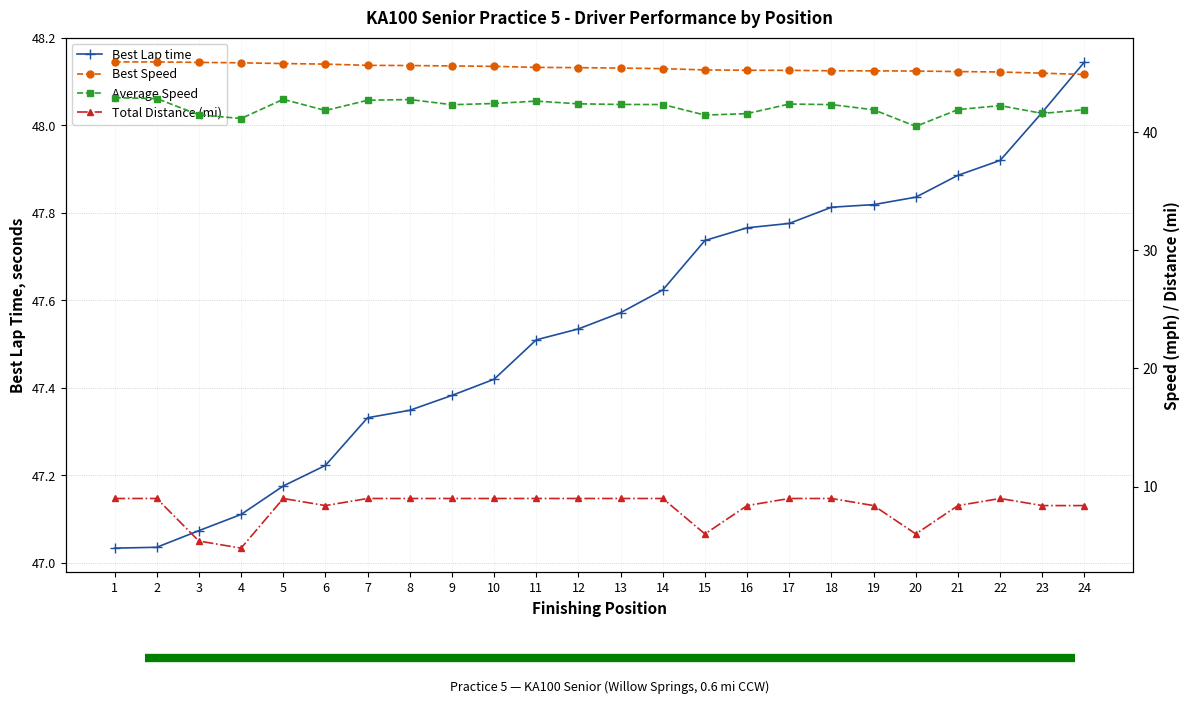

What is the average value of the Average Speed series?

42.1